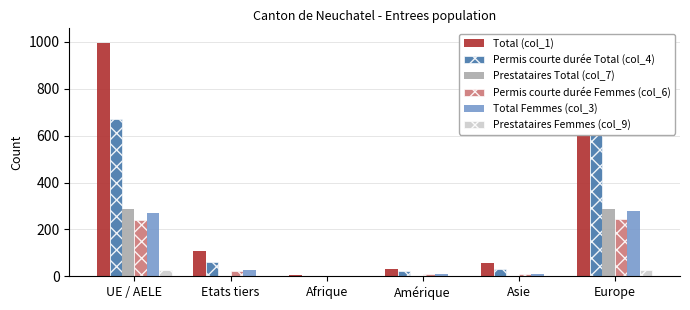

Rank the categories by Total Femmes (col_3) value from lowest to highest.

Afrique, Asie, Amérique, Etats tiers, UE / AELE, Europe